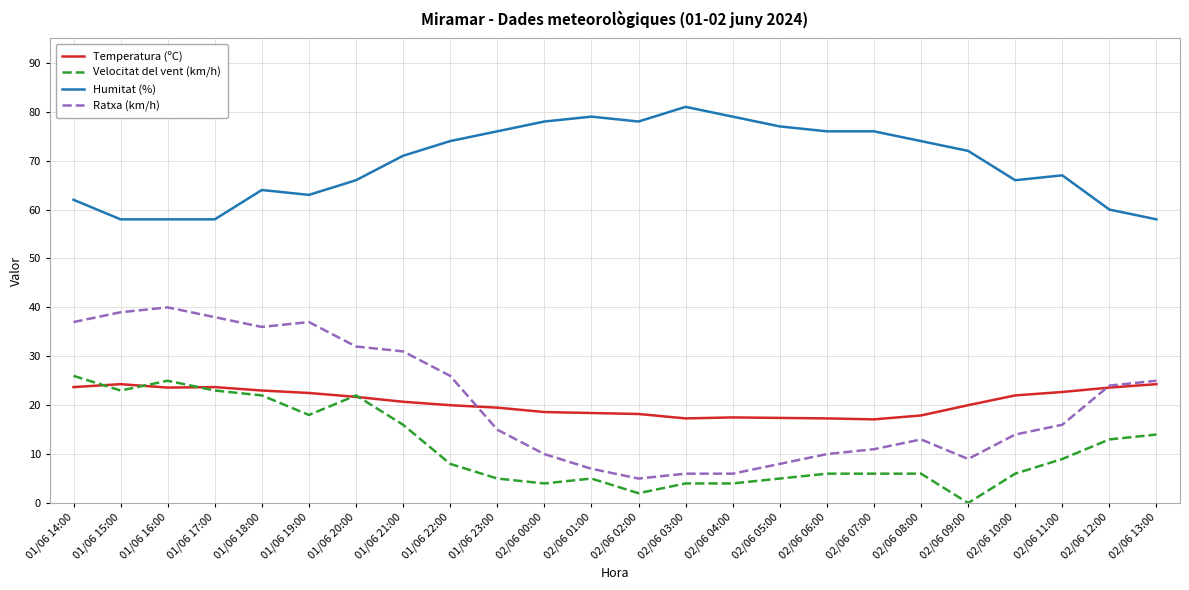

How many lines are shown in the chart?

4